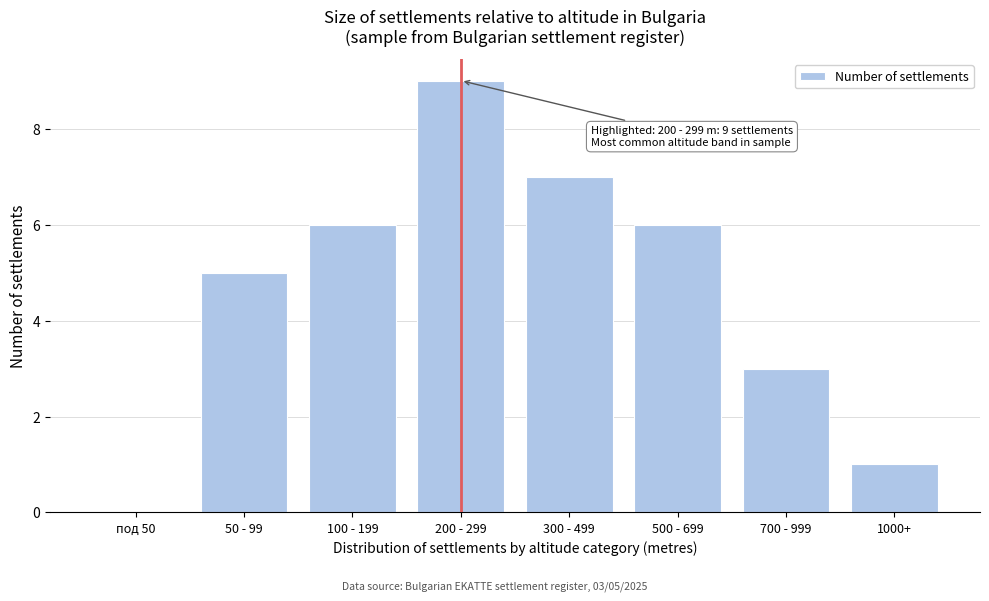

Reading left to right, transcribe all the data shown in this chart.

под 50=0	50 - 99=5	100 - 199=6	200 - 299=9	300 - 499=7	500 - 699=6	700 - 999=3	1000+=1